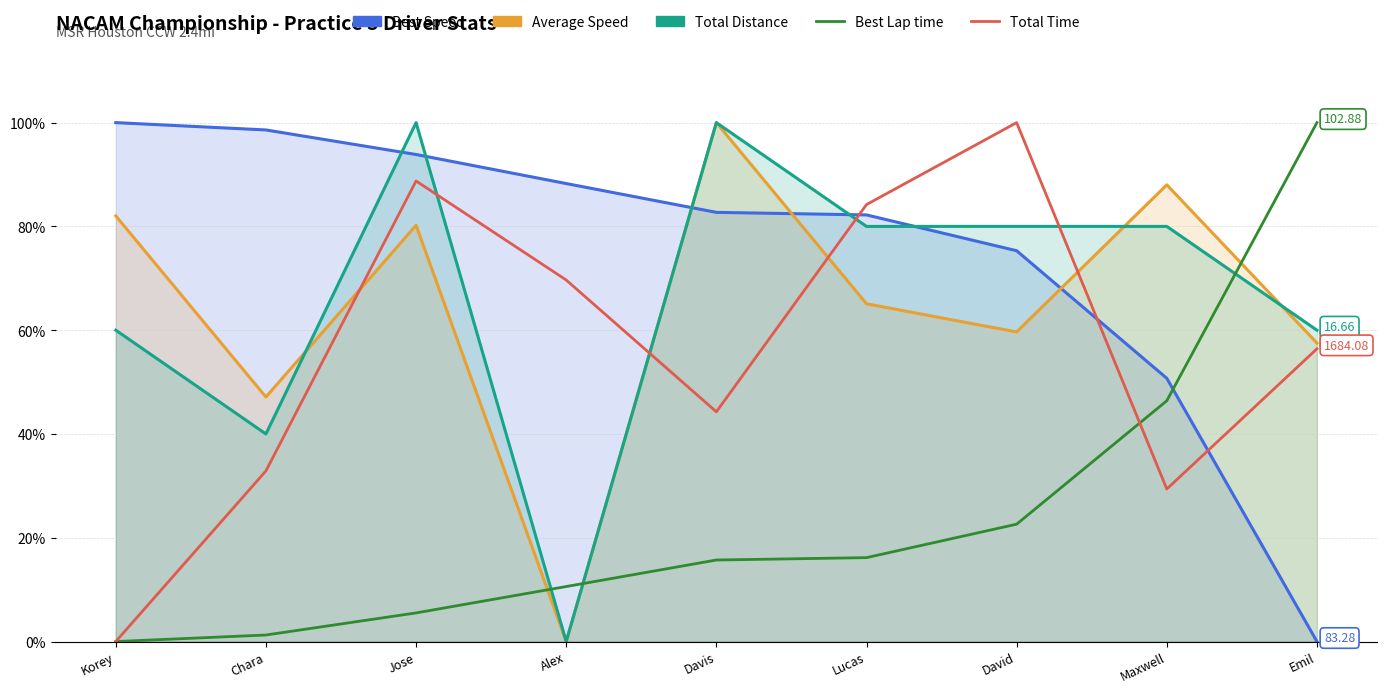

Which has a higher value, Korey or Chara?

Chara